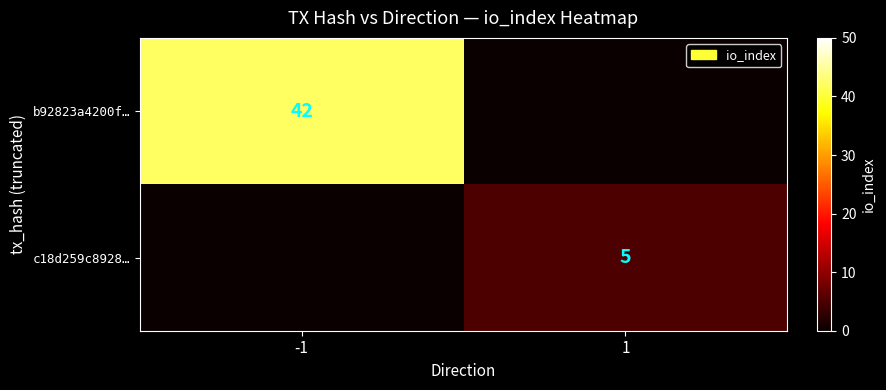

The b92823a4200f… series shows 42 at -1. True or false?

True